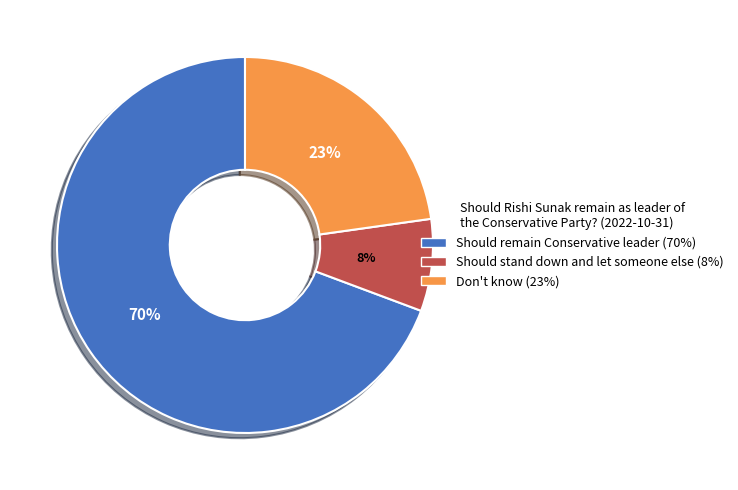

To the nearest percent, what is the difference between the Don't know and Should remain Conservative leader slice percentages?

47%